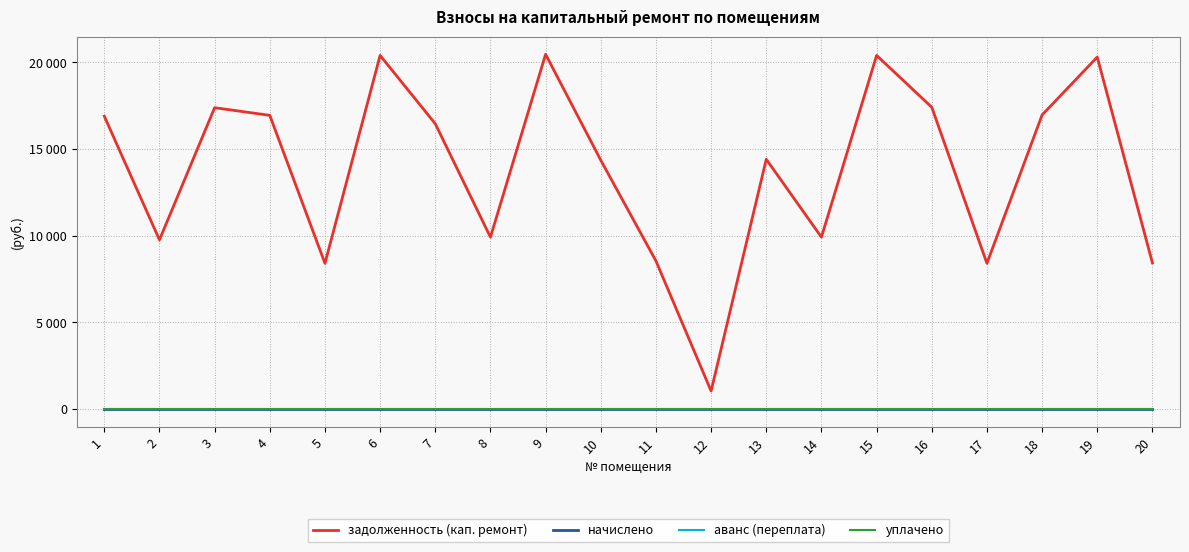

Which has a higher value, 4 or 13?

4